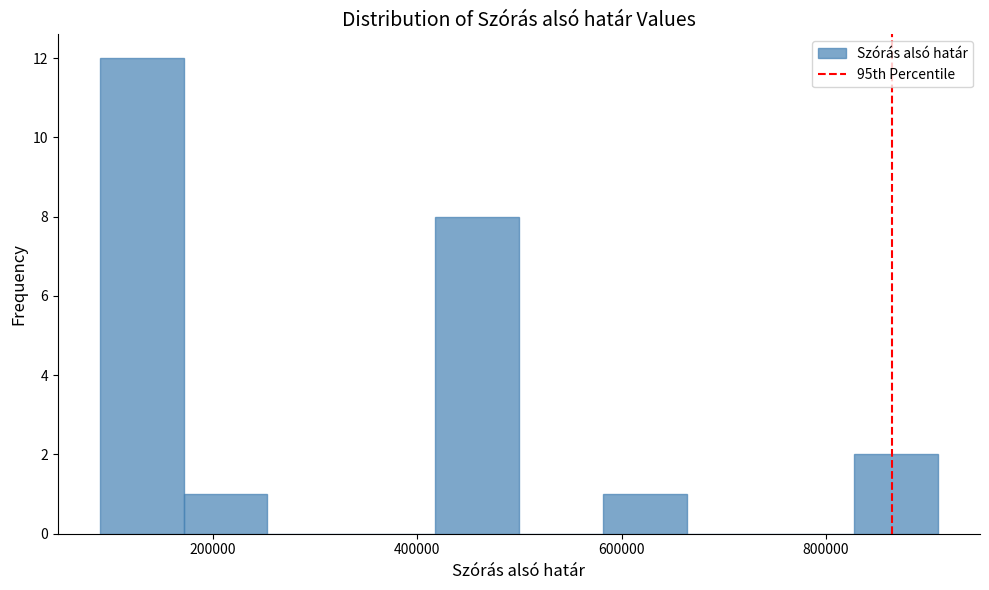

Reading left to right, transcribe this chart: for each bar, give the range it covers on the x-axis and its height. Neither the bar edges nor the heights are printed on the chart, so give them approximately, as read against the axes.

80000 to 180000: 12
180000 to 260000: 1
260000 to 340000: 0
340000 to 420000: 0
420000 to 500000: 8
500000 to 580000: 0
580000 to 660000: 1
660000 to 740000: 0
740000 to 820000: 0
820000 to 900000: 2